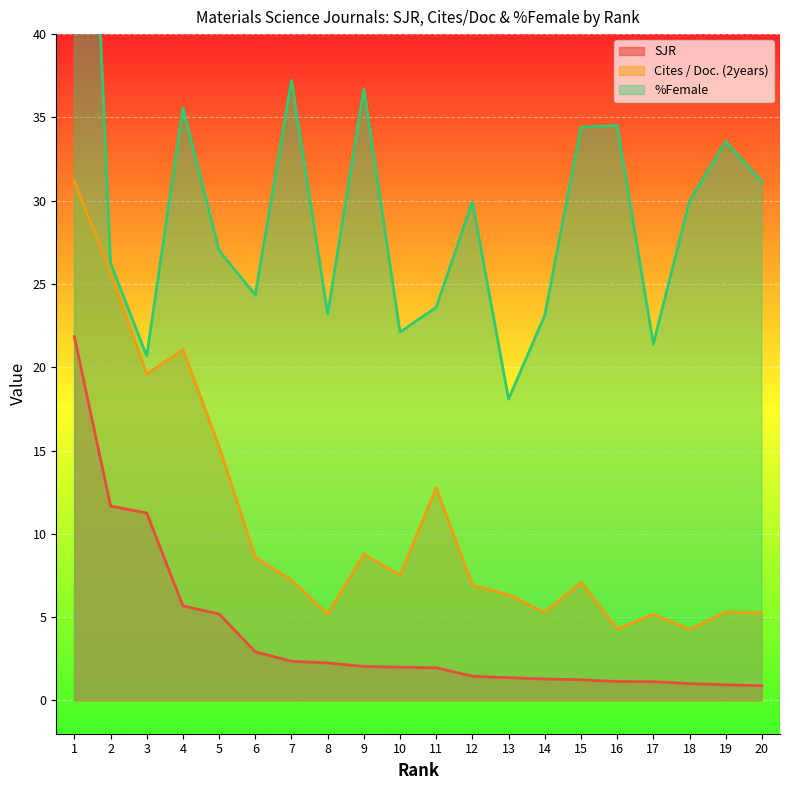

Which category has the lowest value across all series?

20